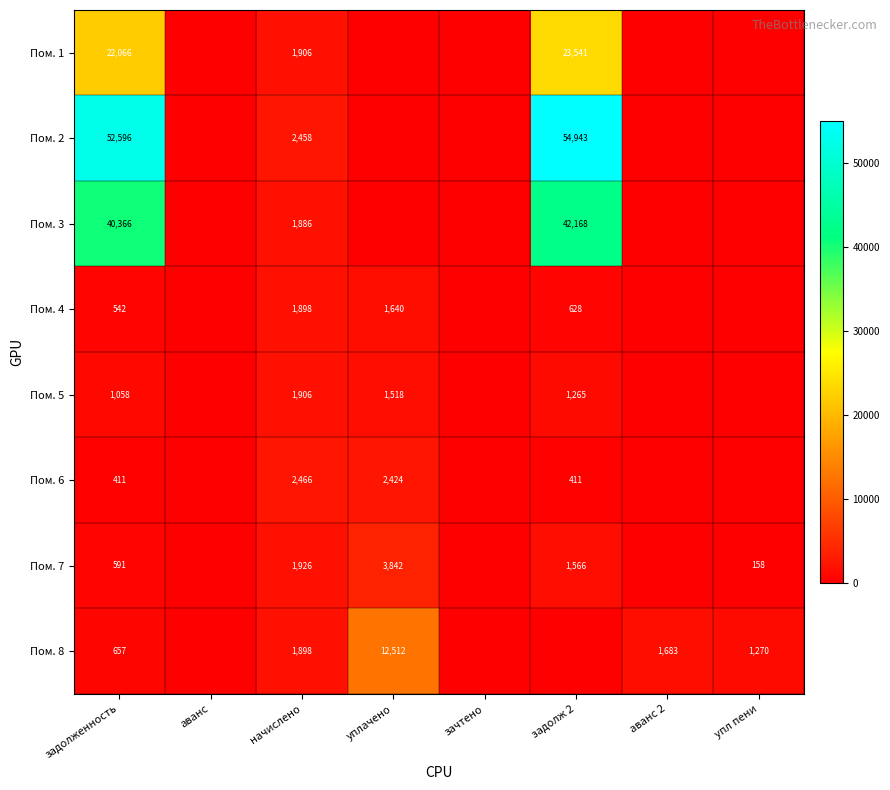

Rank the series at задолженность from highest to lowest value.

Пом. 2, Пом. 3, Пом. 1, Пом. 5, Пом. 8, Пом. 7, Пом. 4, Пом. 6